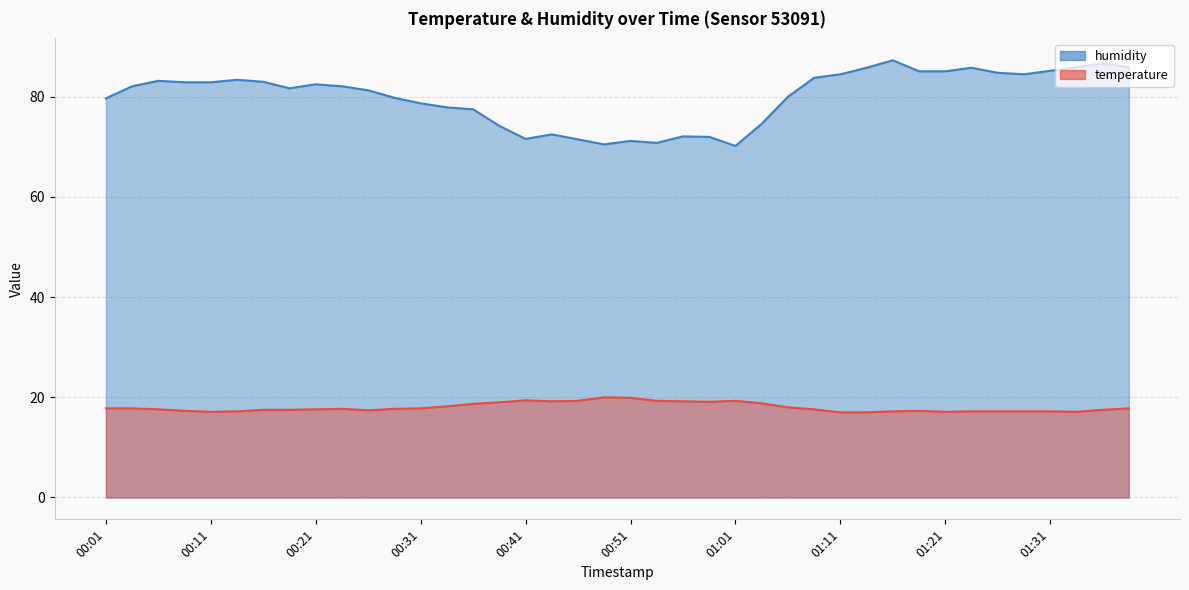

What position from the left is 01:39?

40